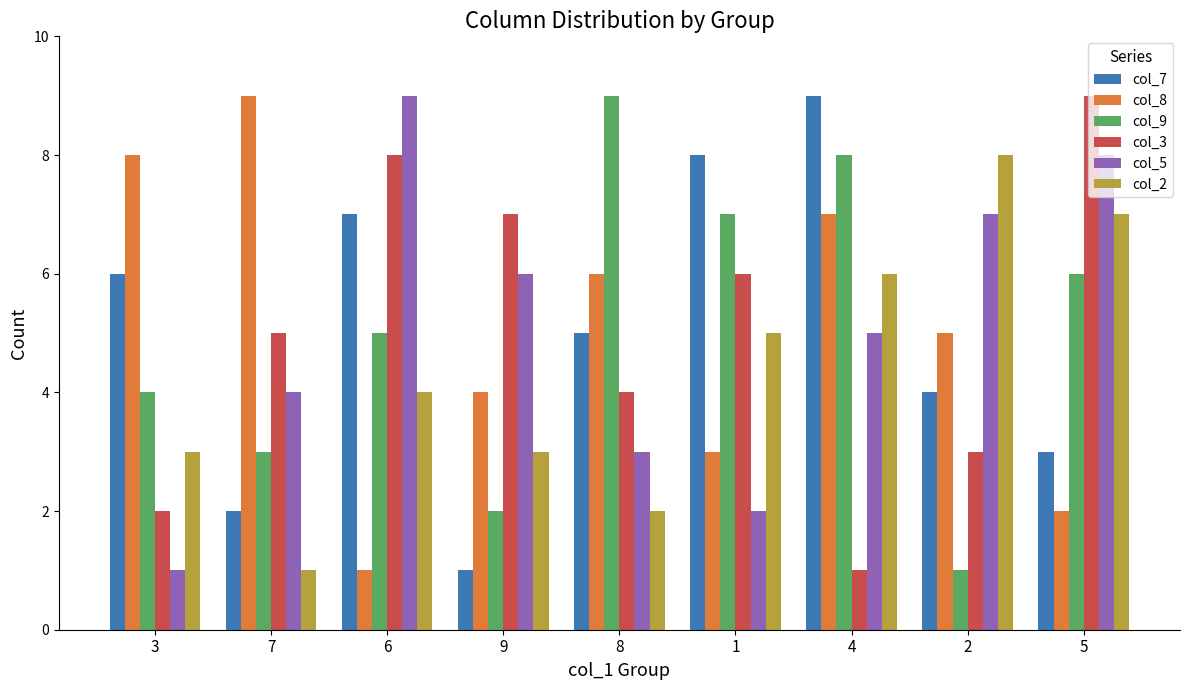

Is it true that col_5 equals 6 at 9?

True